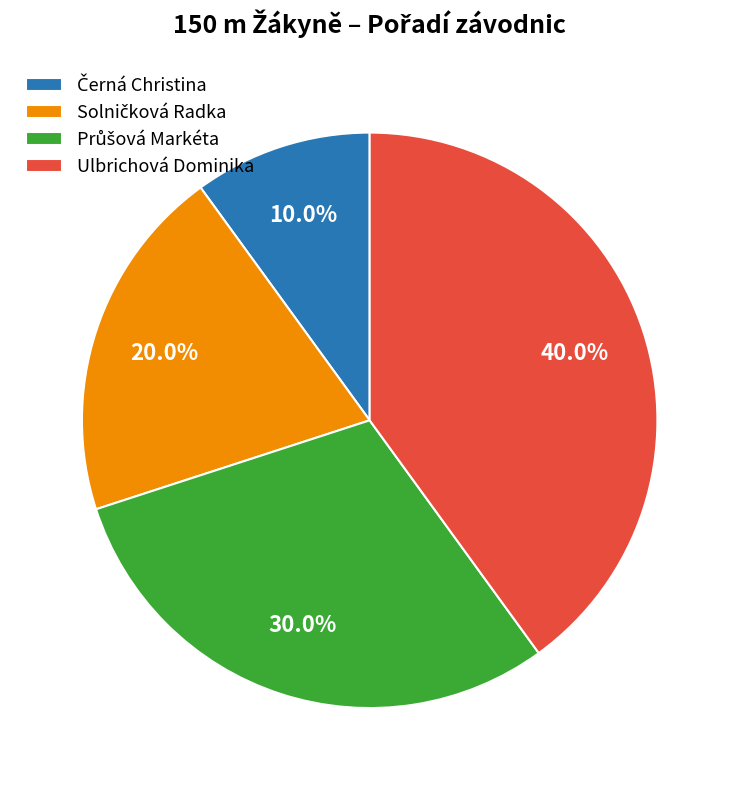

Does any single category account for the majority?

No